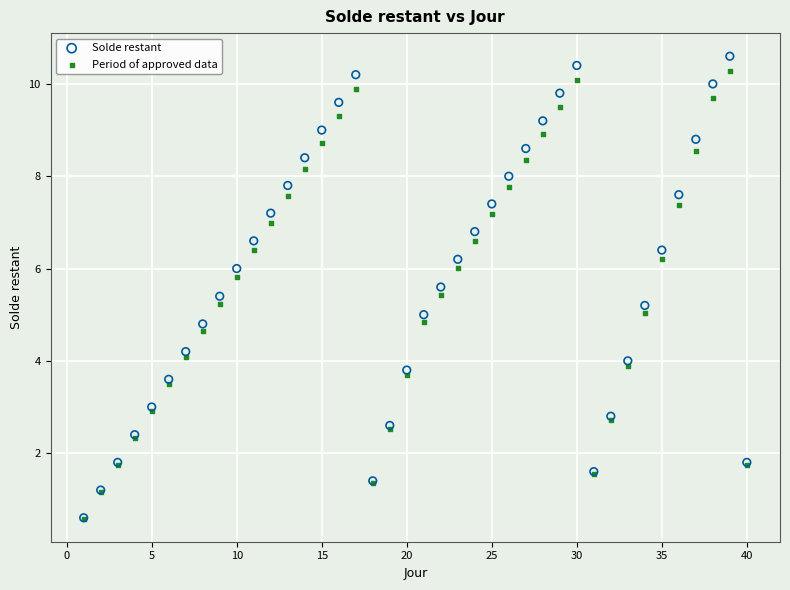

Which series contains the highest Y value?

Solde restant